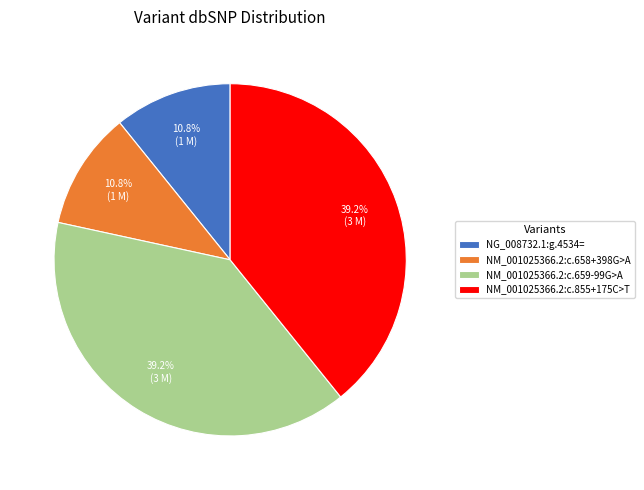

Count the number of slices in the pie.

4